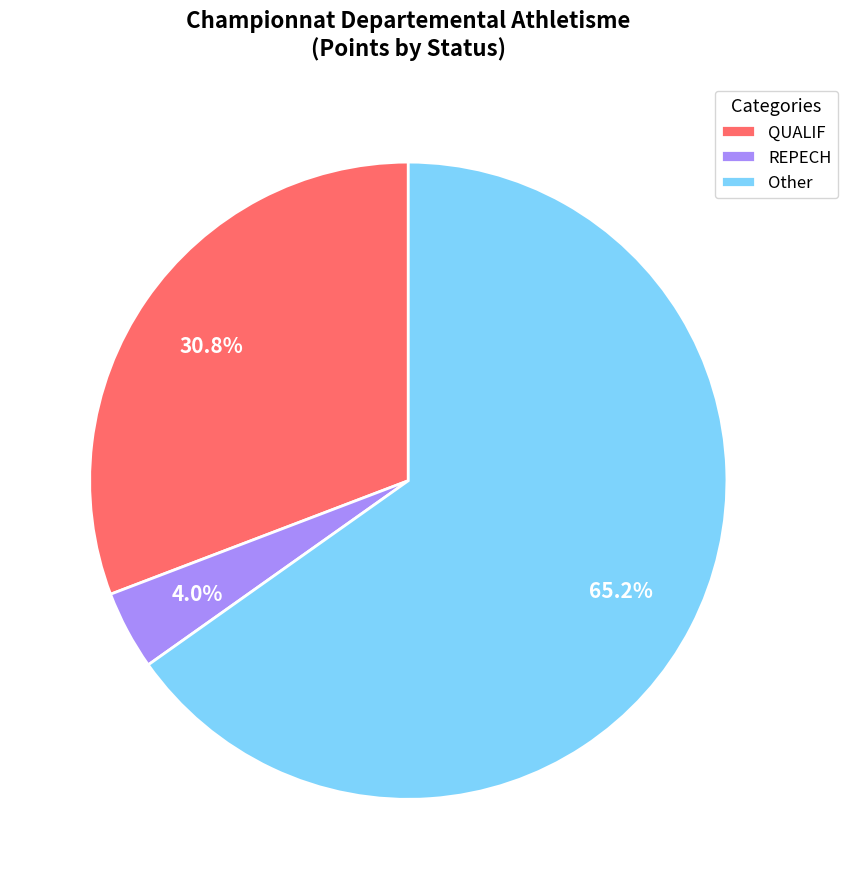

Is there any slice that represents more than half of the pie?

Yes